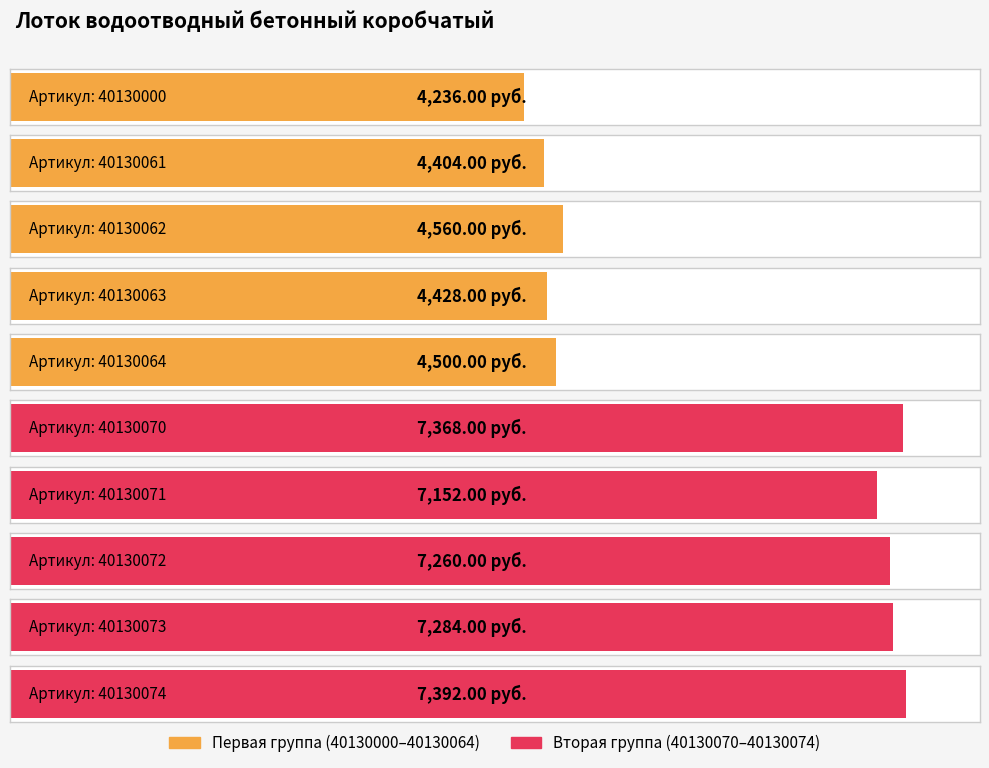

True or false: the data shows 11438 at 40130073.

False